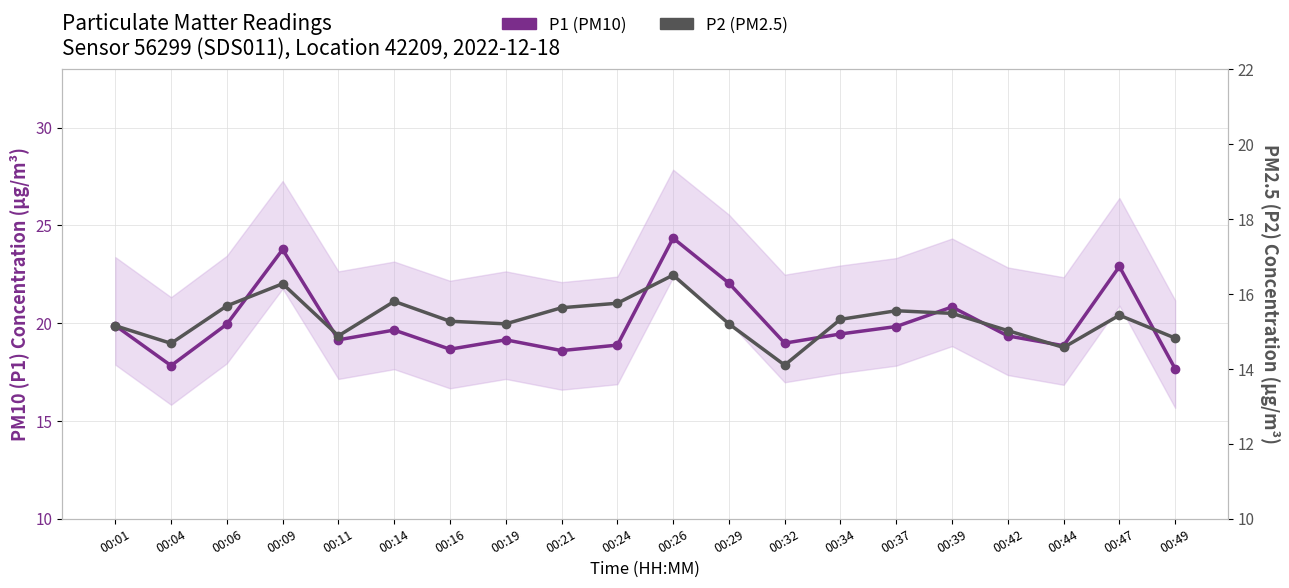

Reading left to right, list all the values displayed in this chart.

P1 (PM10): 00:01=19.9	00:04=17.8	00:06=19.9	00:09=23.8	00:11=19.1	00:14=19.6	00:16=18.7	00:19=19.1	00:21=18.6	00:24=18.9	00:26=24.4	00:29=22.1	00:32=19.0	00:34=19.4	00:37=19.8	00:39=20.8	00:42=19.4	00:44=18.9	00:47=22.9	00:49=17.7
P2 (PM2.5): 00:01=15.2	00:04=14.7	00:06=15.7	00:09=16.3	00:11=14.9	00:14=15.8	00:16=15.3	00:19=15.2	00:21=15.6	00:24=15.8	00:26=16.5	00:29=15.2	00:32=14.1	00:34=15.3	00:37=15.6	00:39=15.5	00:42=15.0	00:44=14.6	00:47=15.4	00:49=14.8